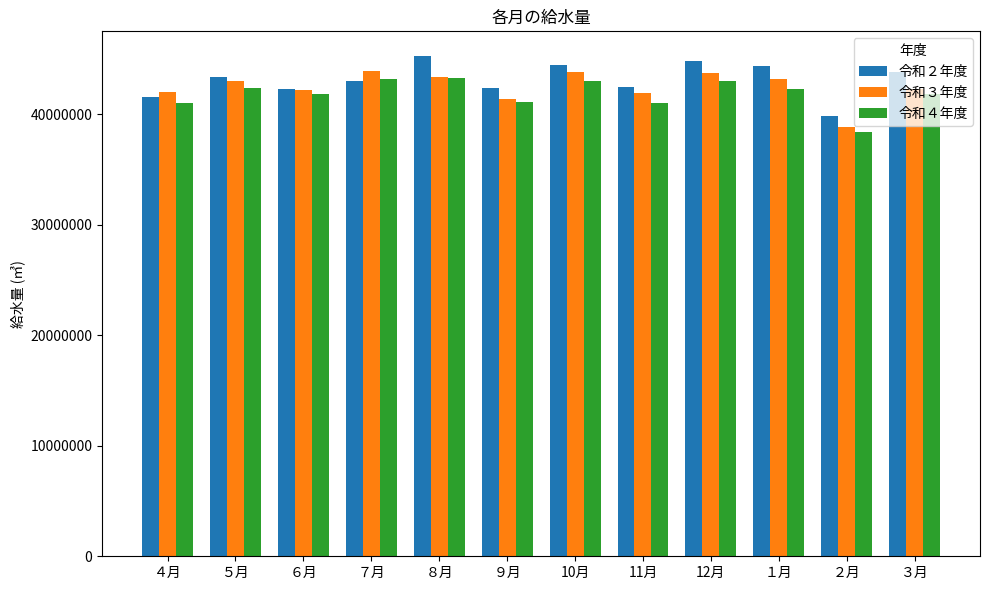

How many bars are there in each group?

3